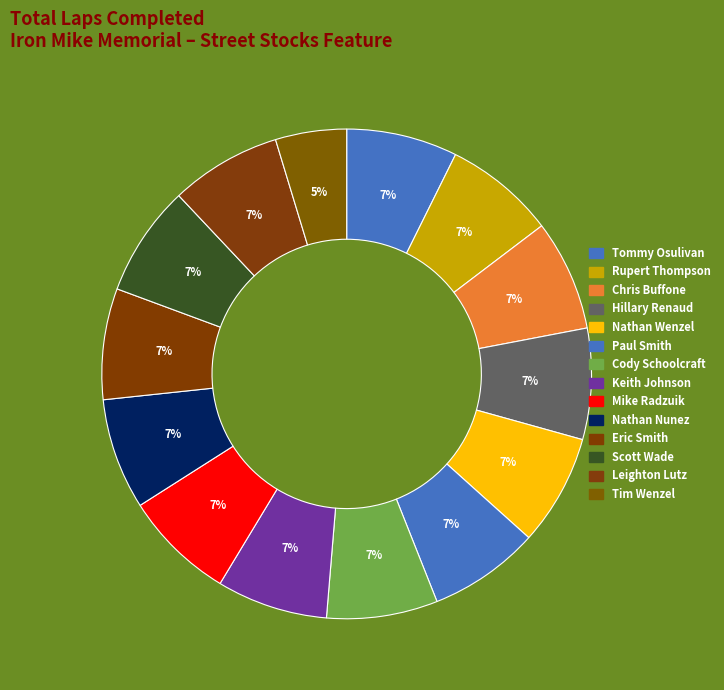

How many segments does this pie chart have?

14